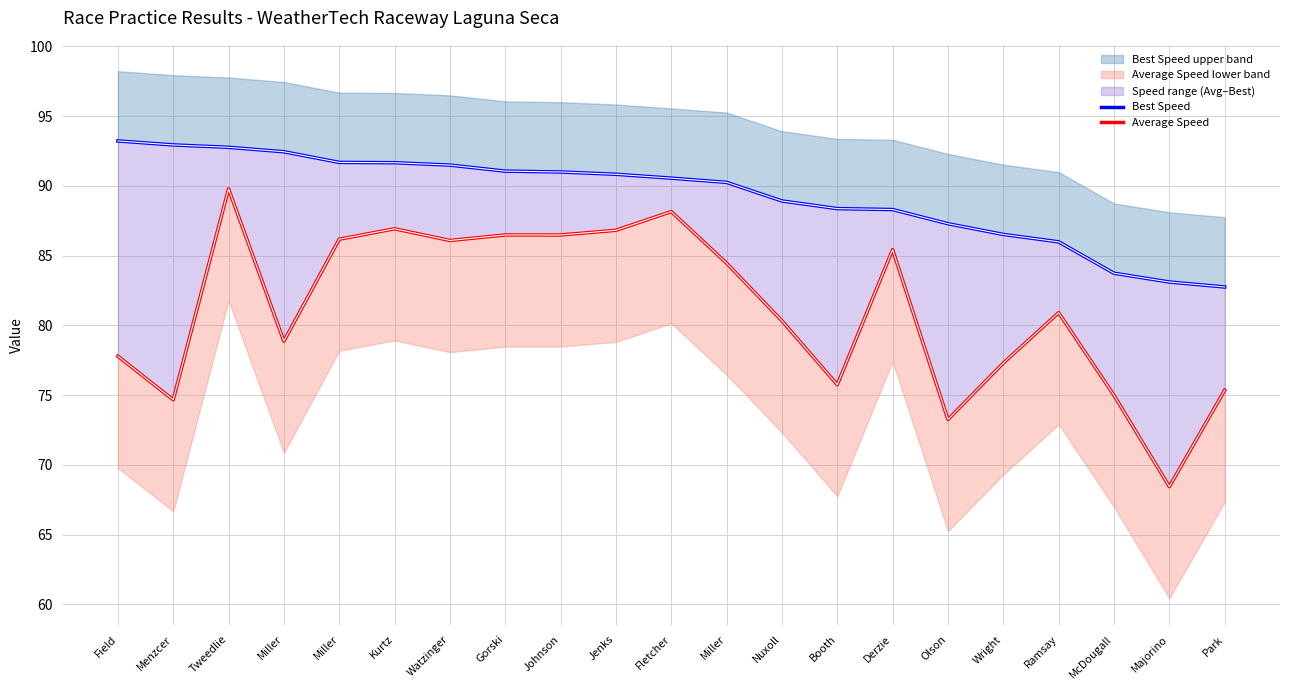

At which label is Average Speed closest to 79?

Miller